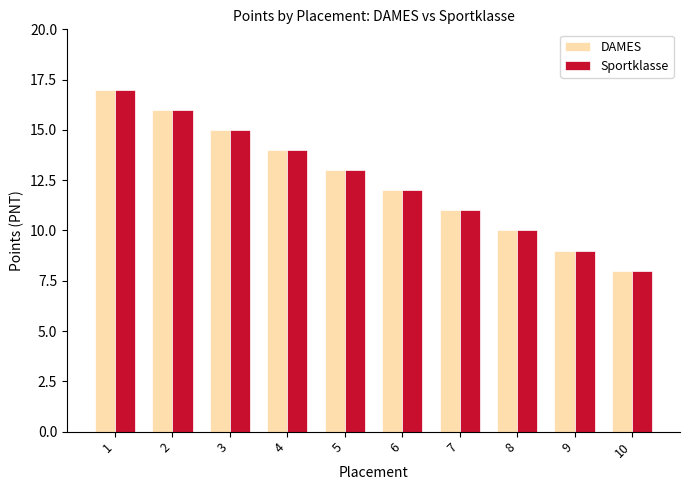

Reading right to left, list all the values displayed in this chart.

DAMES: 8	9	10	11	12	13	14	15	16	17
Sportklasse: 8	9	10	11	12	13	14	15	16	17